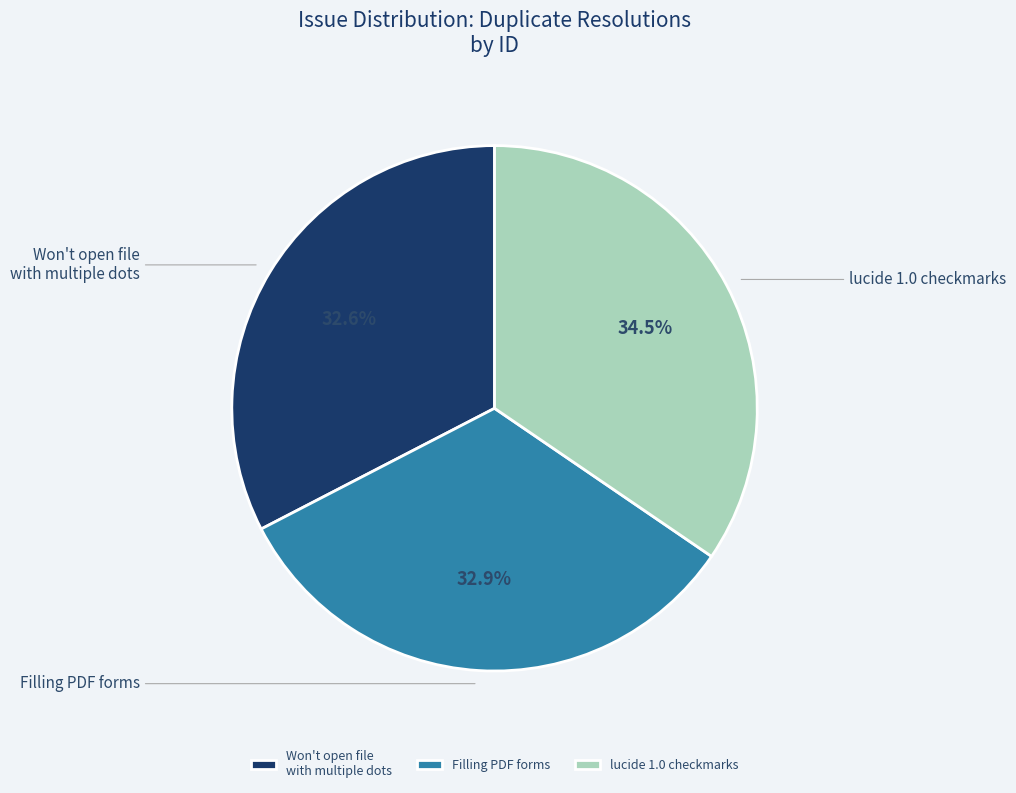

What is the largest slice in the pie chart?

lucide 1.0 checkmarks